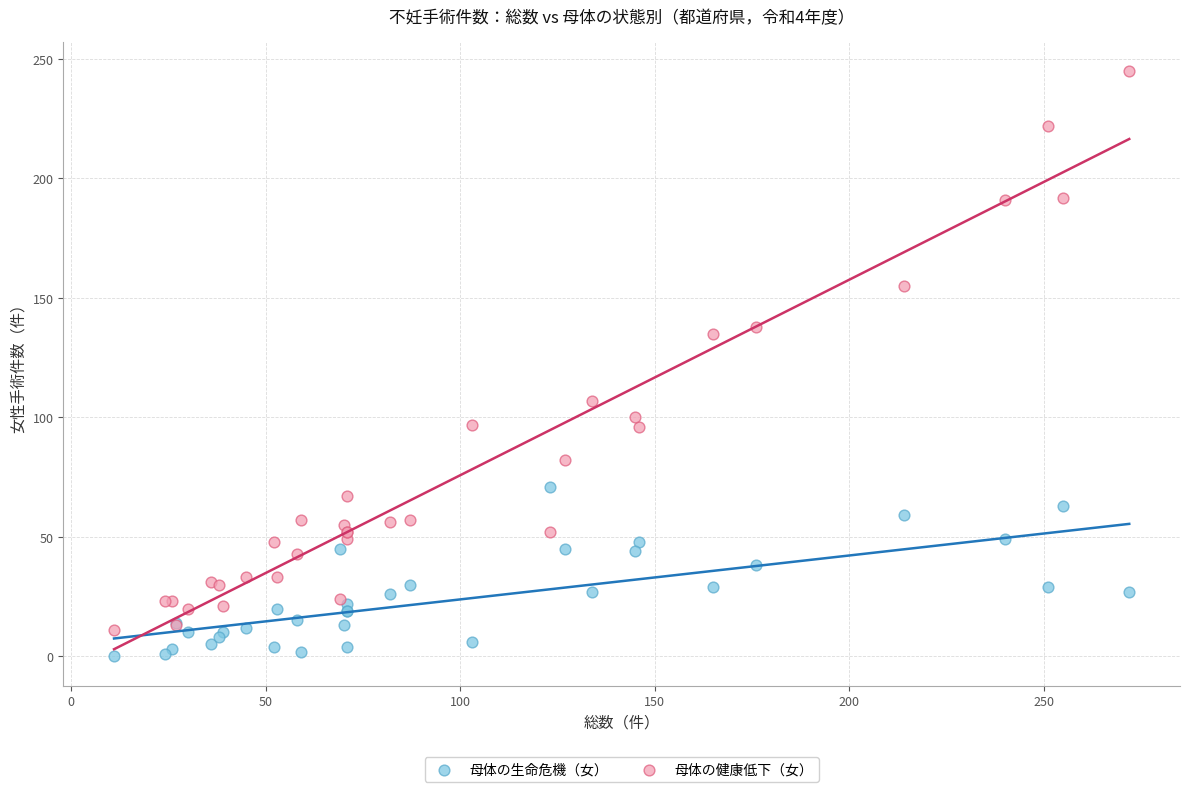

What are all the series names shown in the legend?

母体の生命危機（女）, 母体の健康低下（女）